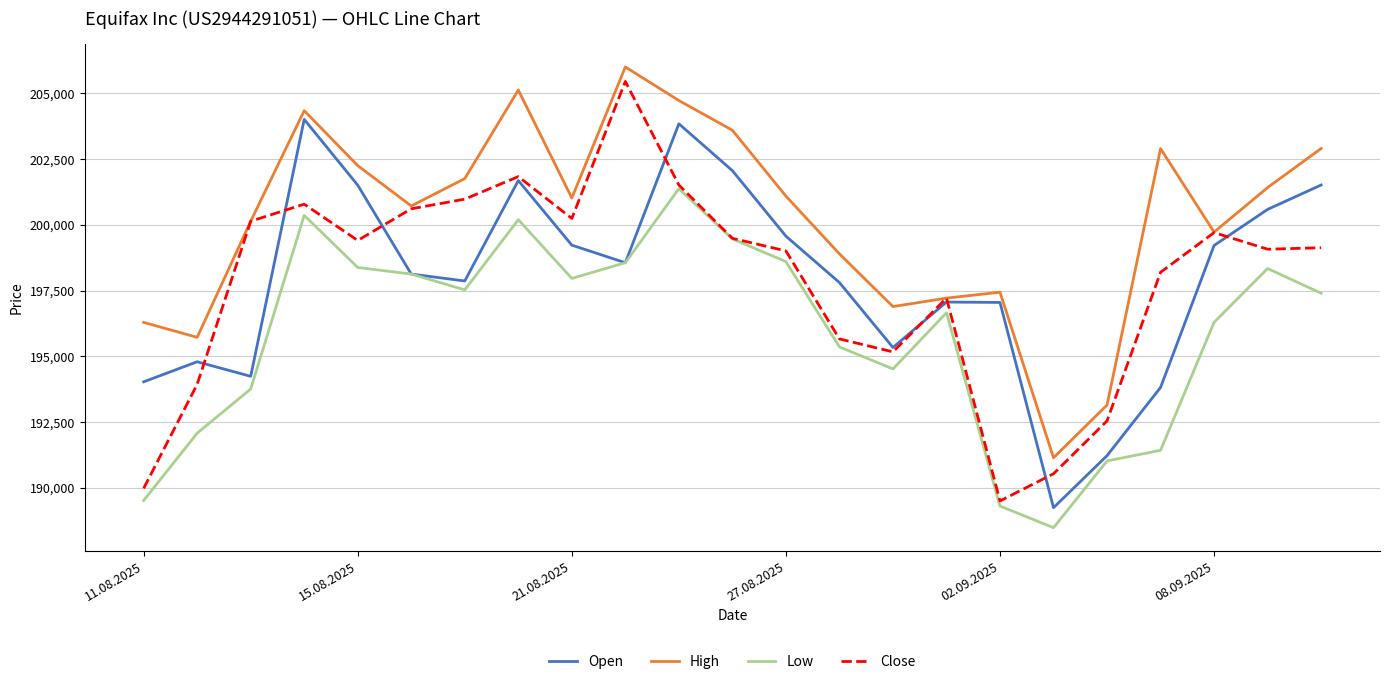

Which series has the largest total across all categories?

High